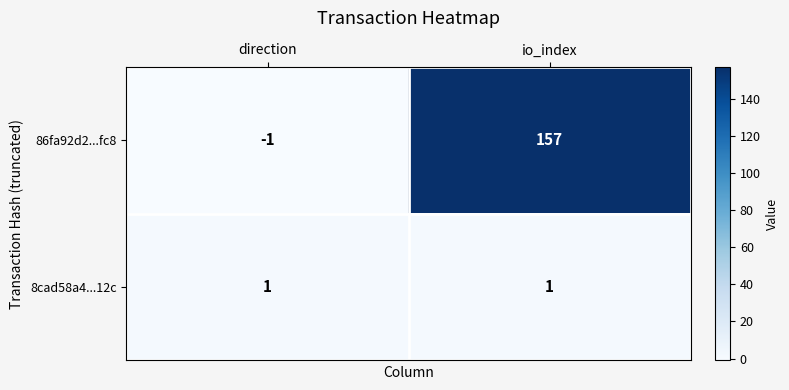

True or false: 8cad58a4...12c has a value of 1 at direction.

True